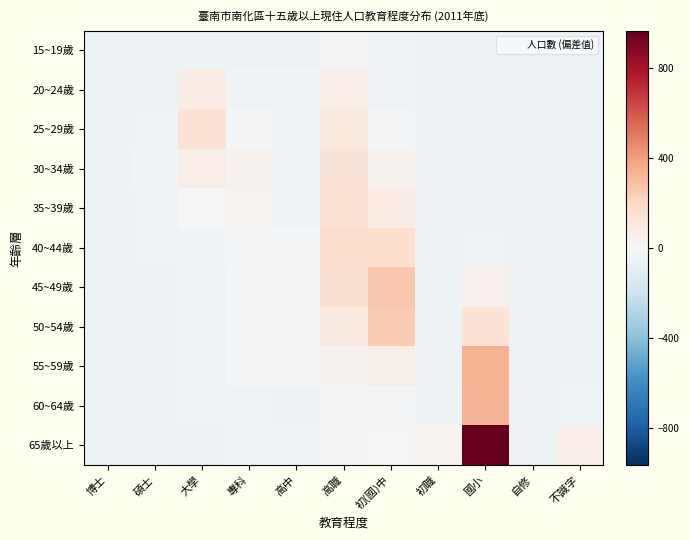

Rank the series by their maximum value, from lowest to highest.

15~19歲, 20~24歲, 30~34歲, 25~29歲, 35~39歲, 40~44歲, 50~54歲, 45~49歲, 60~64歲, 55~59歲, 65歲以上